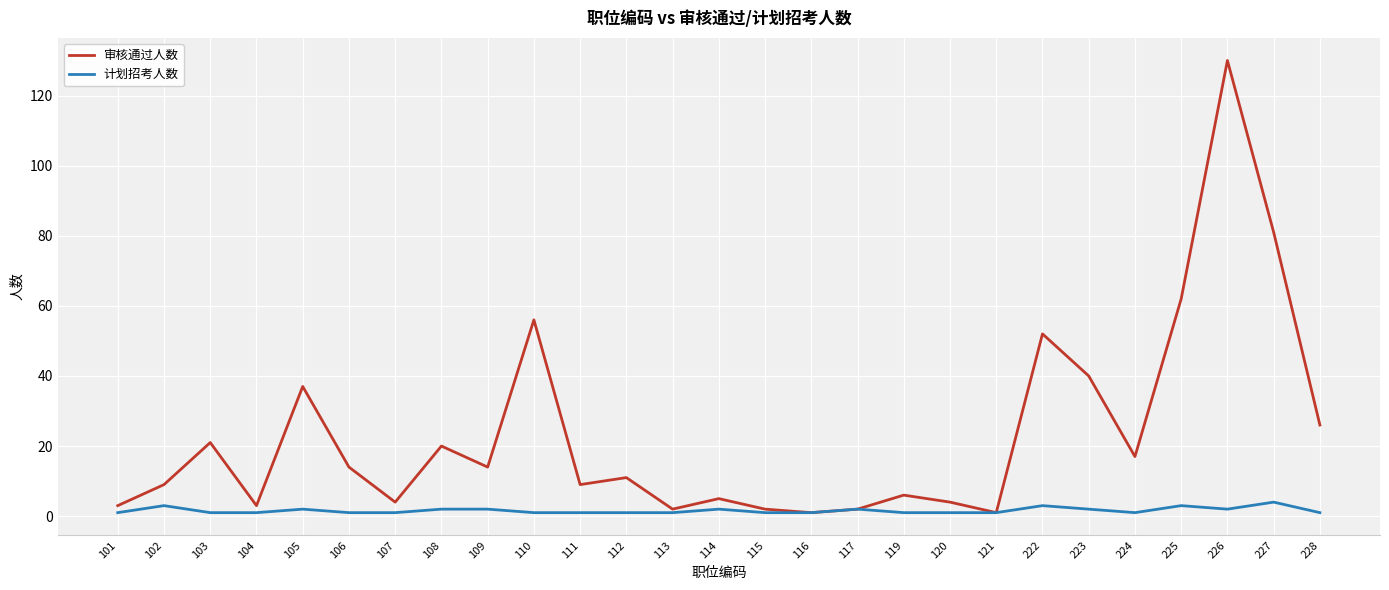

What is the spread (max minus min) of values at 222?

49